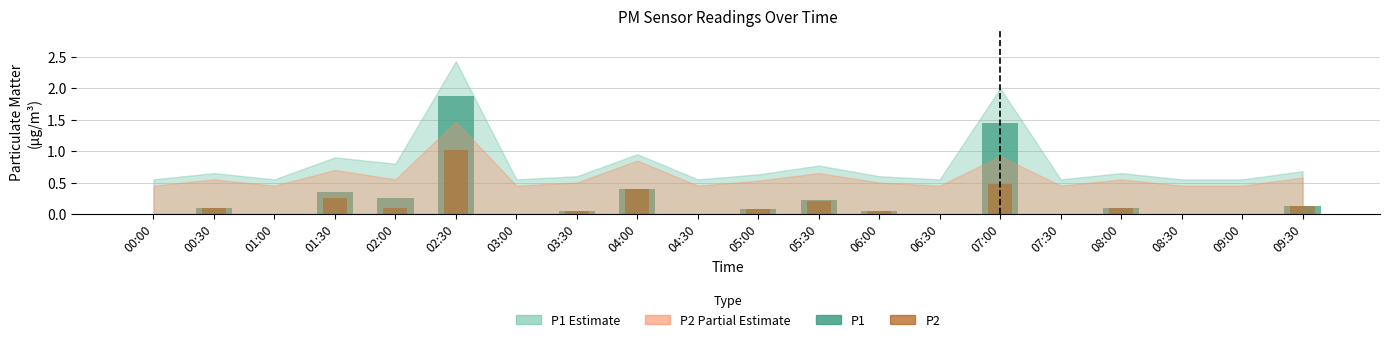

Does the chart contain any negative values?

No